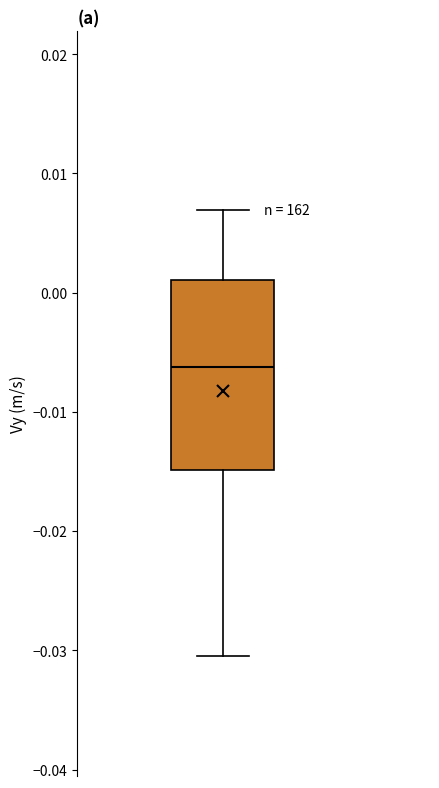

Where is the lower edge of the box on the y-axis? The values are not printed on the chart, so give them approximately, as read against the axis.

-0.015